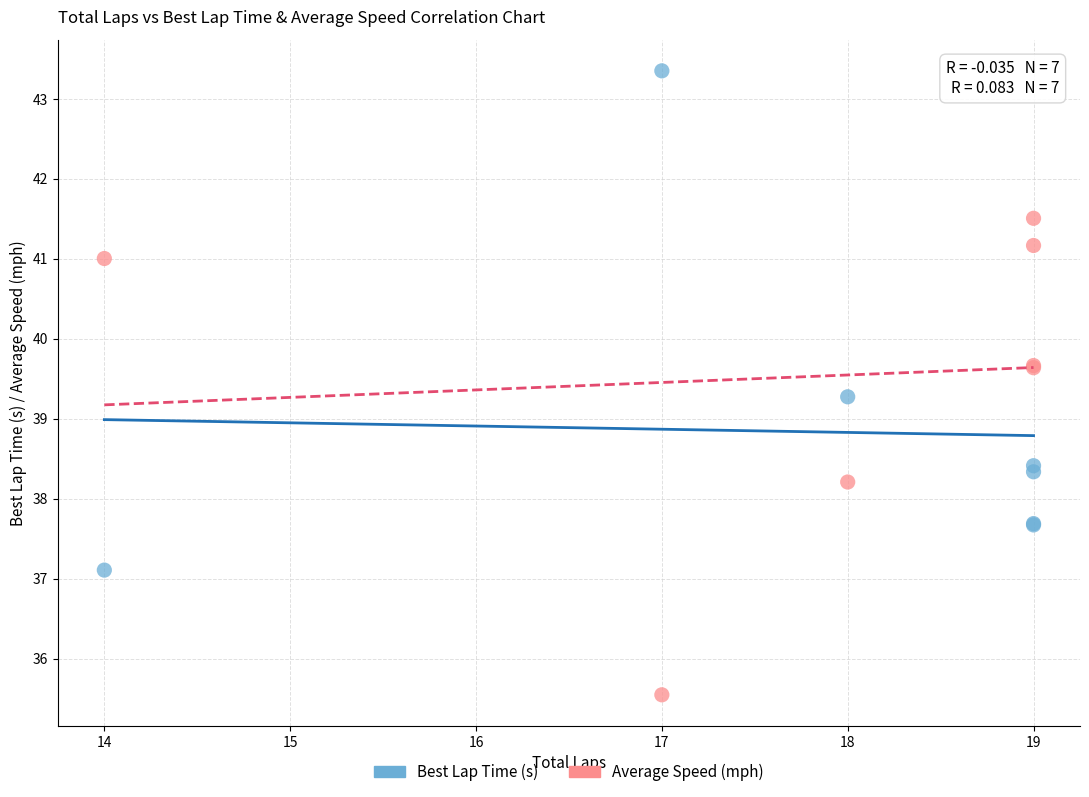

Which series reaches the maximum Y coordinate?

Best Lap Time (s)